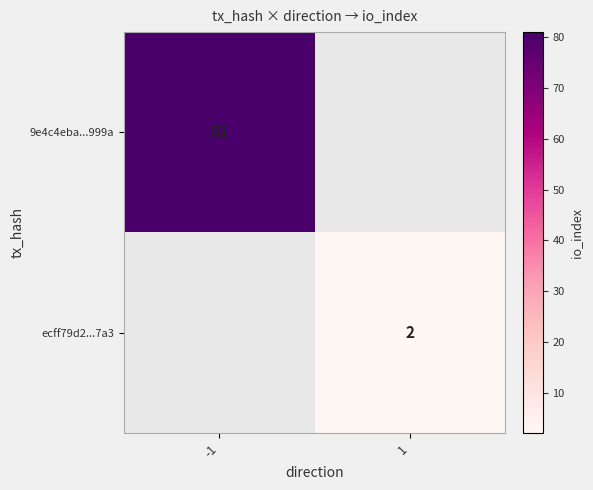

The value of 9e4c4eba...999a at -1 is 81. True or false?

True